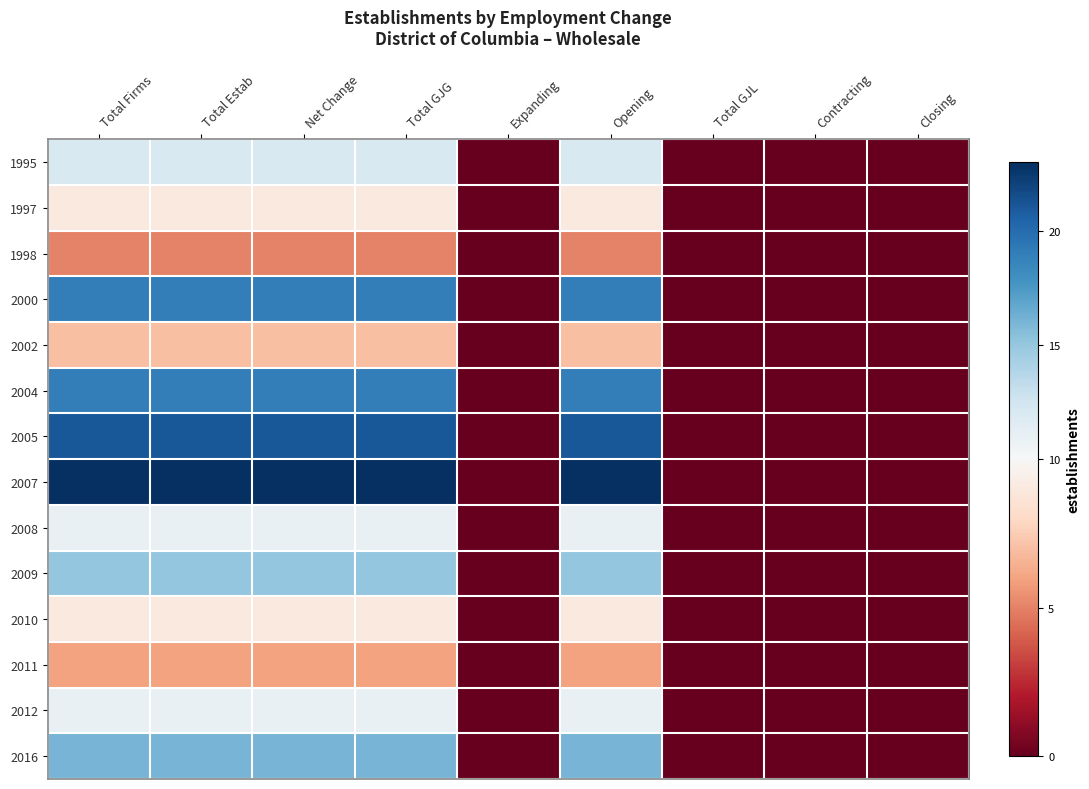

Reading left to right, extract all data points from this chart.

1995: Total Firms=12	Total Estab=12	Net Change=12	Total GJG=12	Expanding=0	Opening=12	Total GJL=0	Contracting=0	Closing=0
1997: Total Firms=9	Total Estab=9	Net Change=9	Total GJG=9	Expanding=0	Opening=9	Total GJL=0	Contracting=0	Closing=0
1998: Total Firms=5	Total Estab=5	Net Change=5	Total GJG=5	Expanding=0	Opening=5	Total GJL=0	Contracting=0	Closing=0
2000: Total Firms=19	Total Estab=19	Net Change=19	Total GJG=19	Expanding=0	Opening=19	Total GJL=0	Contracting=0	Closing=0
2002: Total Firms=7	Total Estab=7	Net Change=7	Total GJG=7	Expanding=0	Opening=7	Total GJL=0	Contracting=0	Closing=0
2004: Total Firms=19	Total Estab=19	Net Change=19	Total GJG=19	Expanding=0	Opening=19	Total GJL=0	Contracting=0	Closing=0
2005: Total Firms=21	Total Estab=21	Net Change=21	Total GJG=21	Expanding=0	Opening=21	Total GJL=0	Contracting=0	Closing=0
2007: Total Firms=23	Total Estab=23	Net Change=23	Total GJG=23	Expanding=0	Opening=23	Total GJL=0	Contracting=0	Closing=0
2008: Total Firms=11	Total Estab=11	Net Change=11	Total GJG=11	Expanding=0	Opening=11	Total GJL=0	Contracting=0	Closing=0
2009: Total Firms=15	Total Estab=15	Net Change=15	Total GJG=15	Expanding=0	Opening=15	Total GJL=0	Contracting=0	Closing=0
2010: Total Firms=9	Total Estab=9	Net Change=9	Total GJG=9	Expanding=0	Opening=9	Total GJL=0	Contracting=0	Closing=0
2011: Total Firms=6	Total Estab=6	Net Change=6	Total GJG=6	Expanding=0	Opening=6	Total GJL=0	Contracting=0	Closing=0
2012: Total Firms=11	Total Estab=11	Net Change=11	Total GJG=11	Expanding=0	Opening=11	Total GJL=0	Contracting=0	Closing=0
2016: Total Firms=16	Total Estab=16	Net Change=16	Total GJG=16	Expanding=0	Opening=16	Total GJL=0	Contracting=0	Closing=0